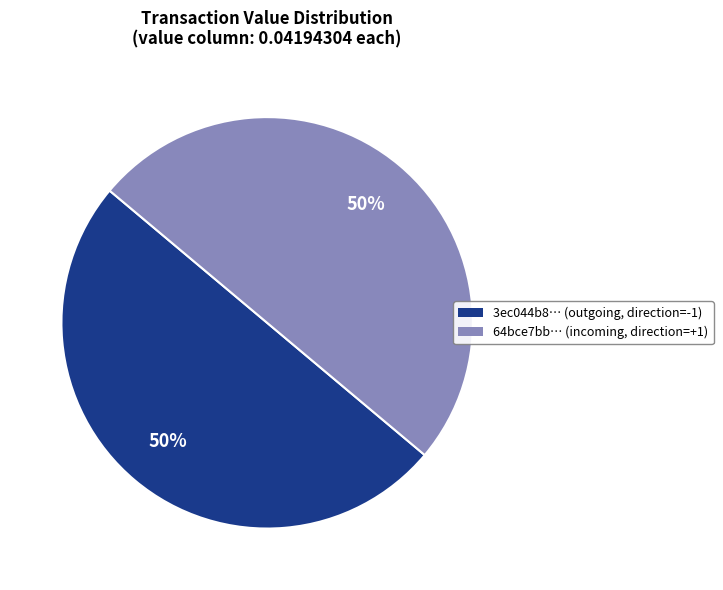

To the nearest percent, what is the average slice percentage?

50%